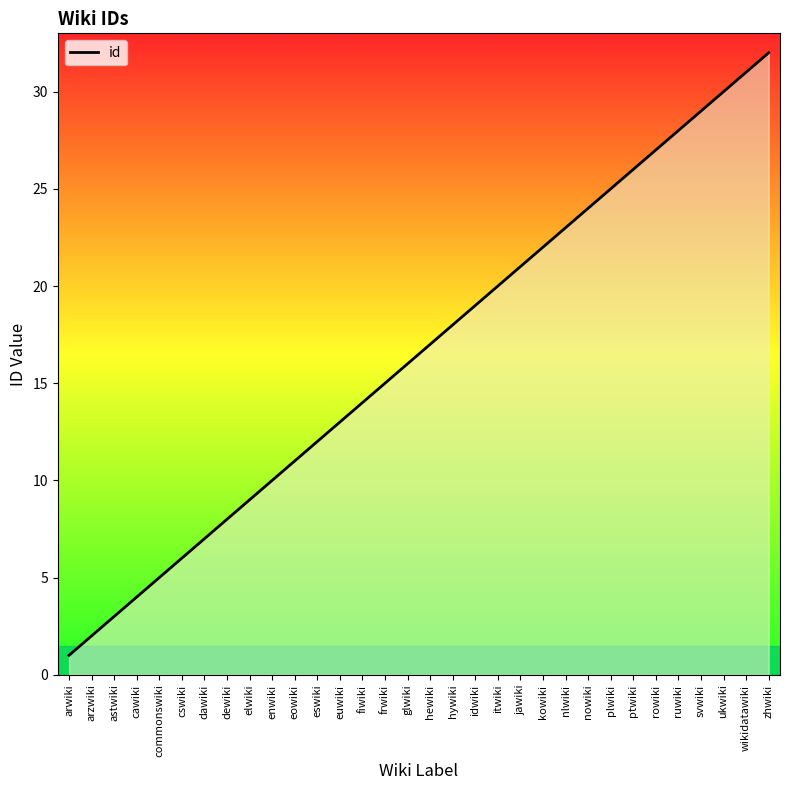

The value at elwiki is 16. True or false?

False